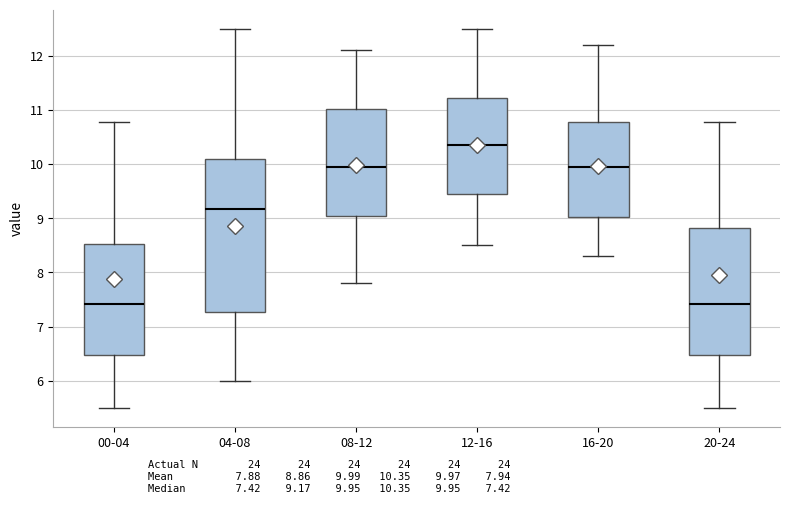

Reading left to right, read every box against the y-axis: the position of its median line, the range the box covers, and the ends of its whiskers. The values are not printed on the chart, so give them approximately, as read against the axis.

00-04: median 7.4, box 6.5 to 8.5, whiskers 5.5 to 10.8
04-08: median 9.2, box 7.3 to 10.1, whiskers 6.0 to 12.5
08-12: median 10.0, box 9.1 to 11.0, whiskers 7.8 to 12.1
12-16: median 10.4, box 9.5 to 11.2, whiskers 8.5 to 12.5
16-20: median 10.0, box 9.0 to 10.8, whiskers 8.3 to 12.2
20-24: median 7.4, box 6.5 to 8.8, whiskers 5.5 to 10.8